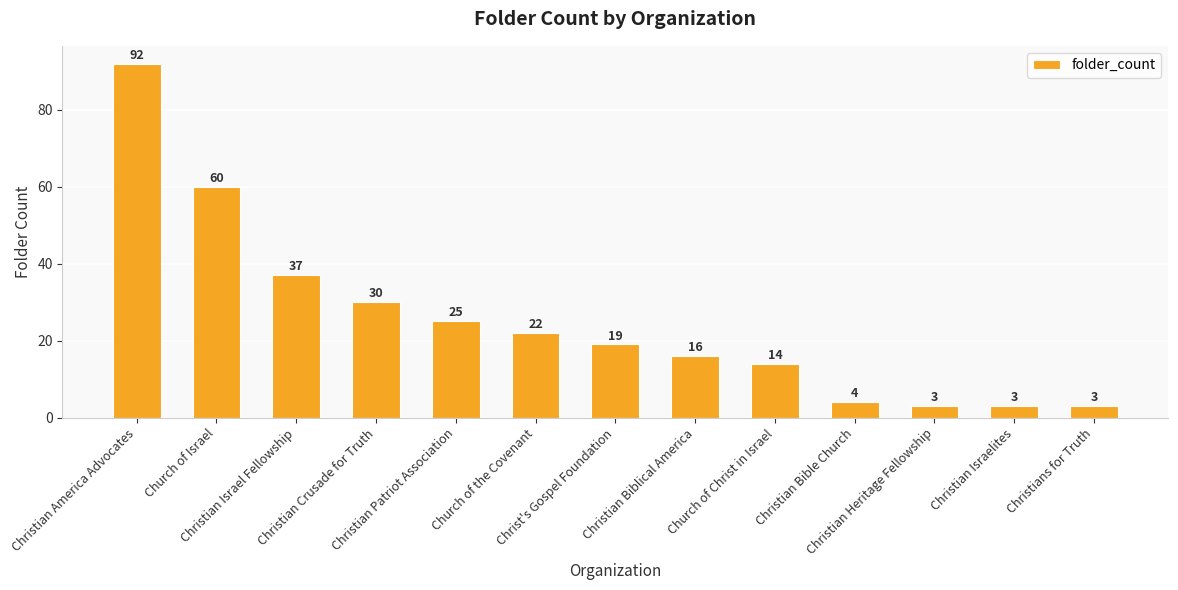

The value at Christian America Advocates is 92. True or false?

True